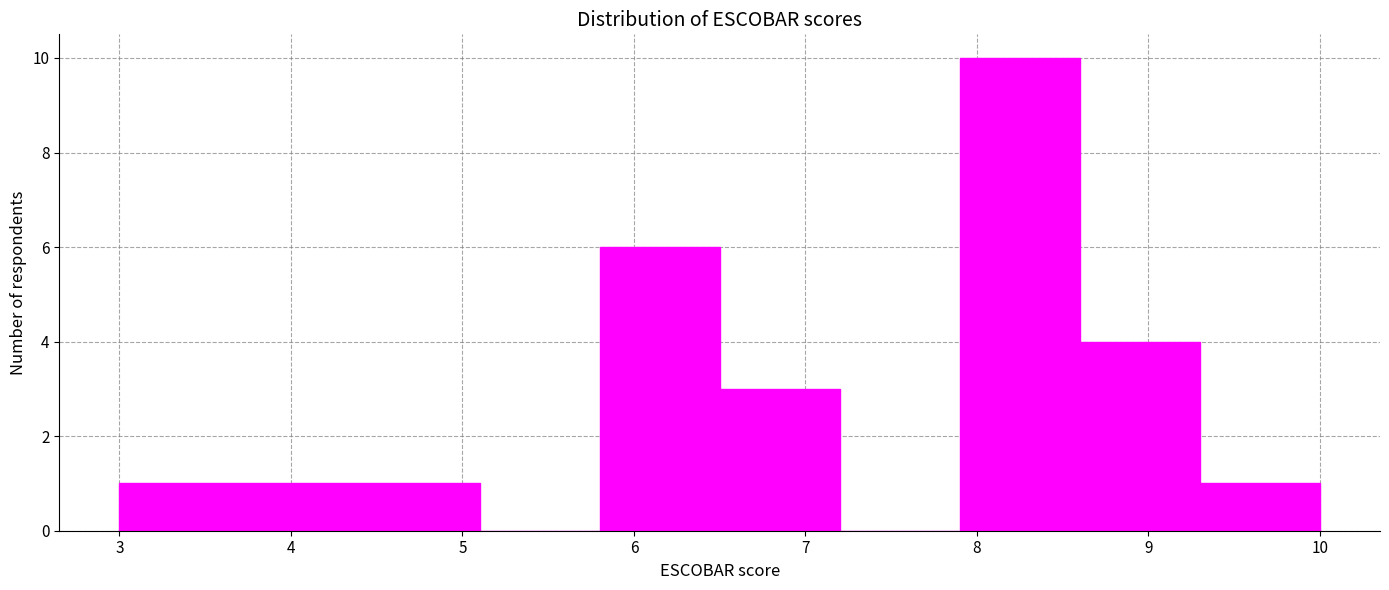

Reading left to right, list every bar in this chart as the range it spans on the x-axis followed by its height. The values are not printed on the chart, so give them approximately, as read against the axis.

3.0 to 3.7: 1
3.7 to 4.4: 1
4.4 to 5.1: 1
5.1 to 5.8: 0
5.8 to 6.5: 6
6.5 to 7.2: 3
7.2 to 7.9: 0
7.9 to 8.6: 10
8.6 to 9.3: 4
9.3 to 10.0: 1